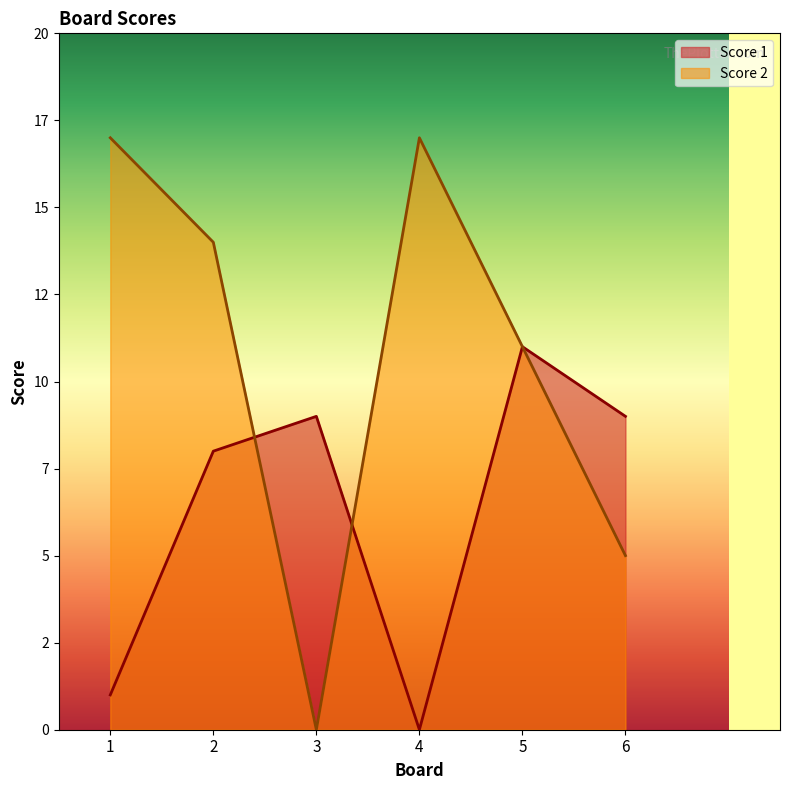

What is the difference between the highest and lowest values at 3?

9